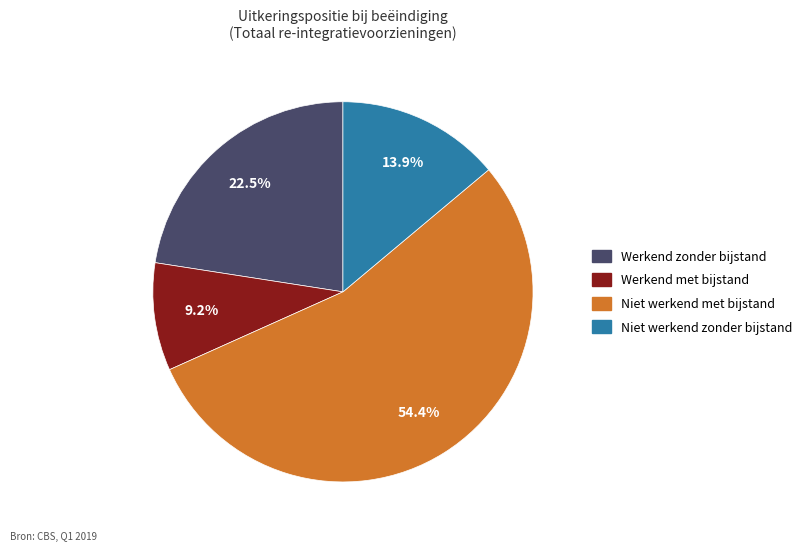

Count the number of slices in the pie.

4